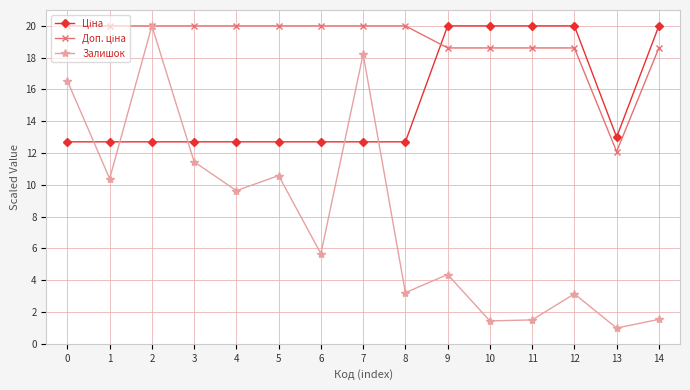

How many interior local valleys does the Залишок series have?

6